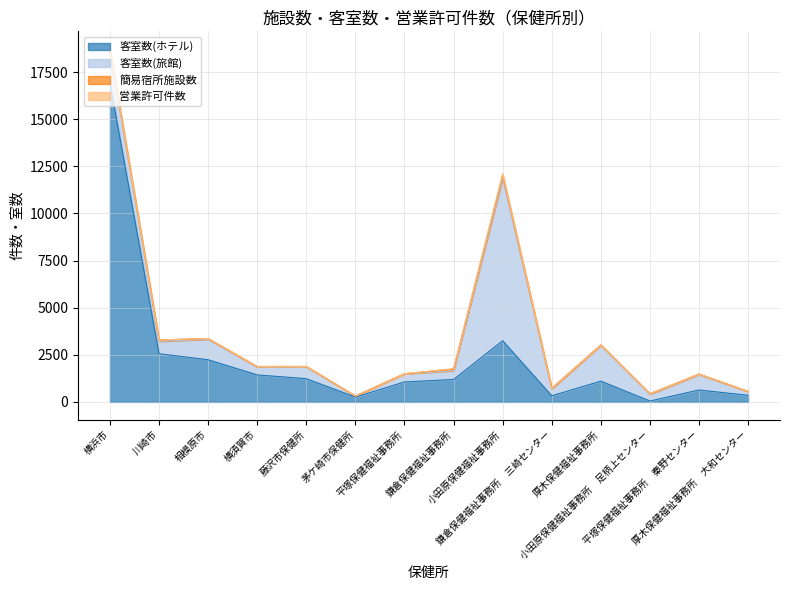

Count the number of data series in this chart.

4